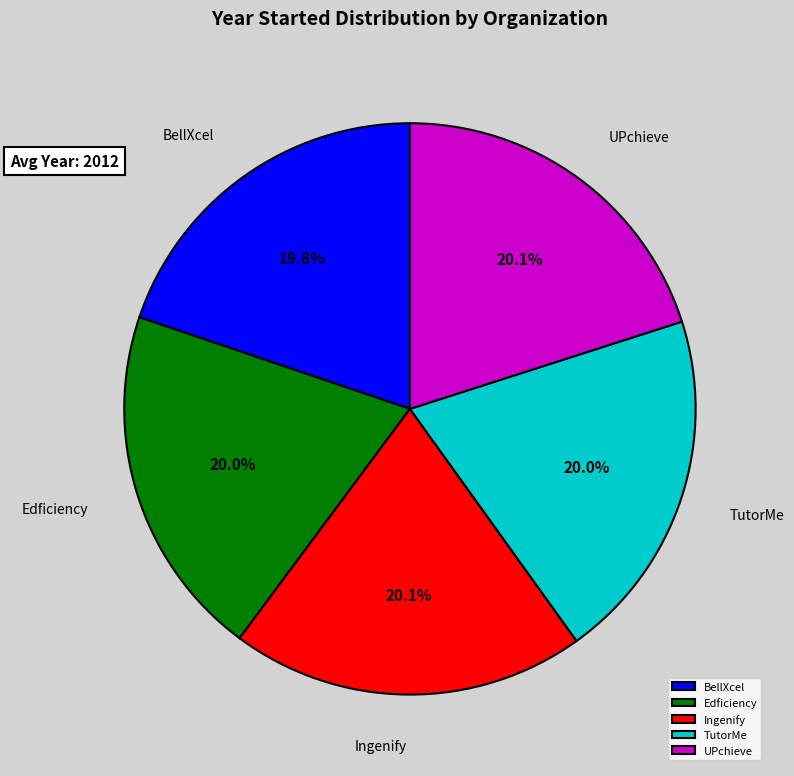

What percentage is the Edficiency slice, to the nearest percent?

20%